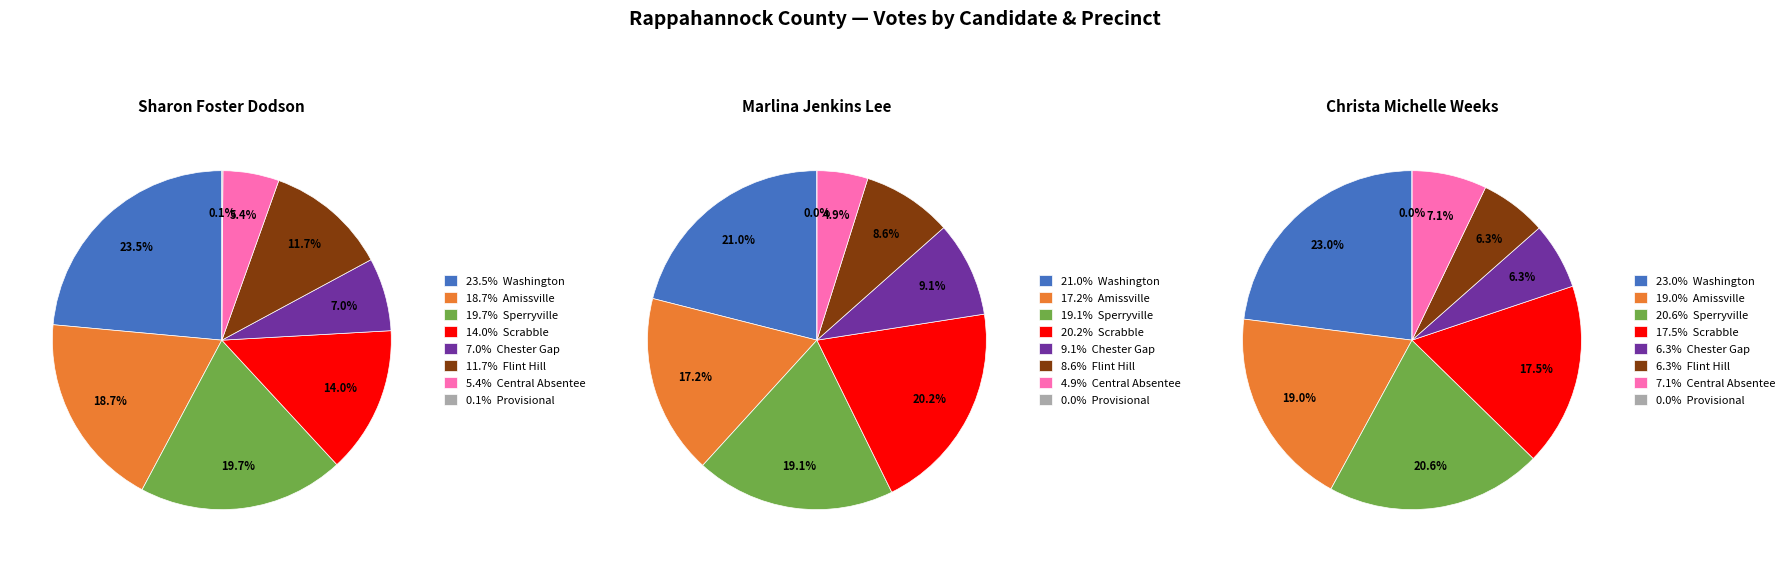

Which category has the biggest portion of the pie?

Washington